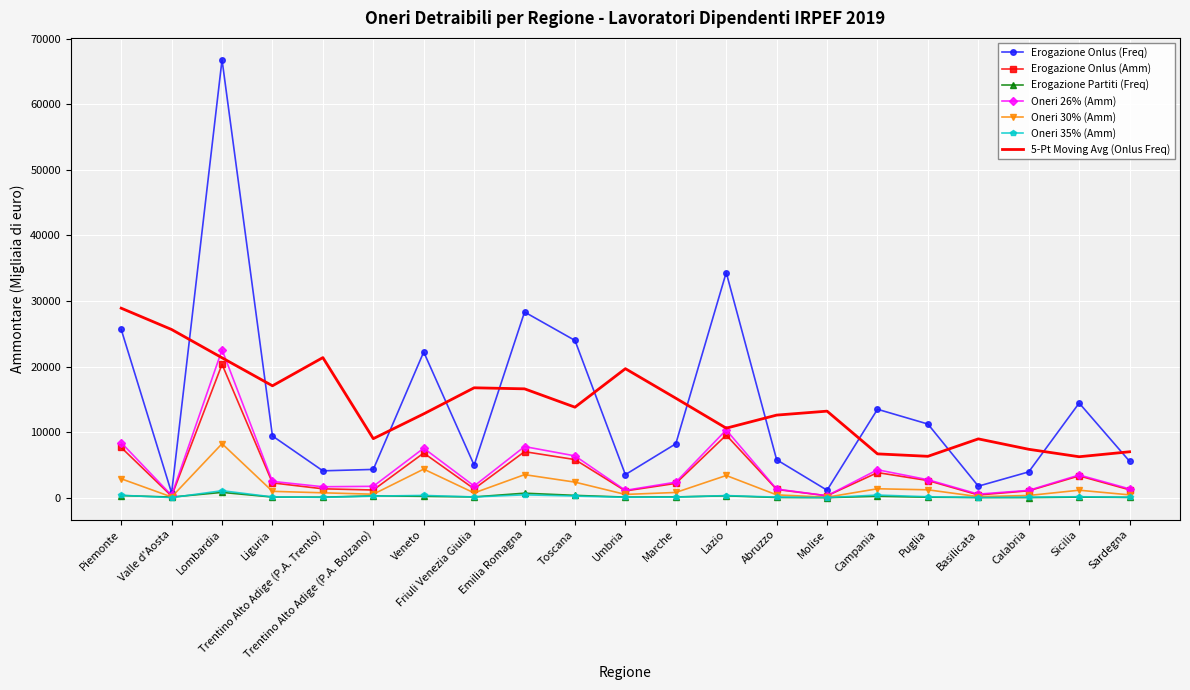

Which series changed the most between Valle d'Aosta and Emilia Romagna?

Erogazione Onlus (Freq)